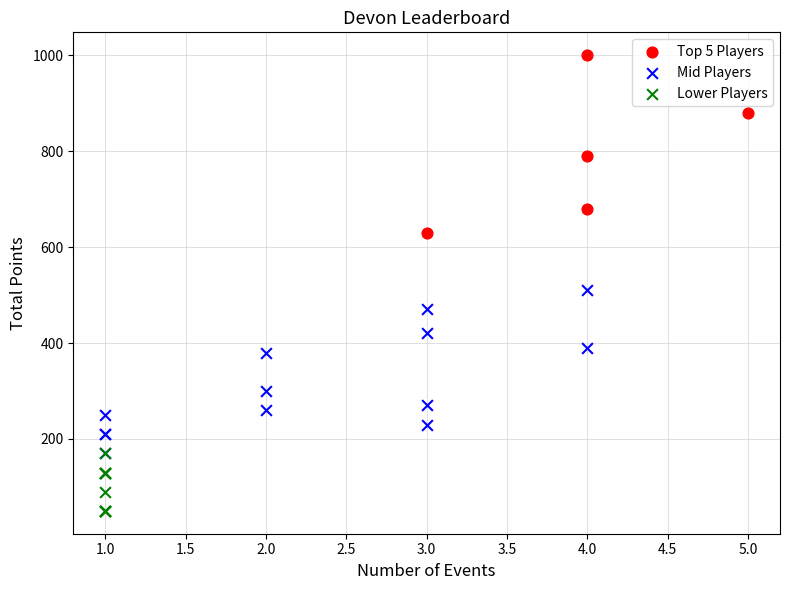

Which series contains the lowest Y value?

Lower Players